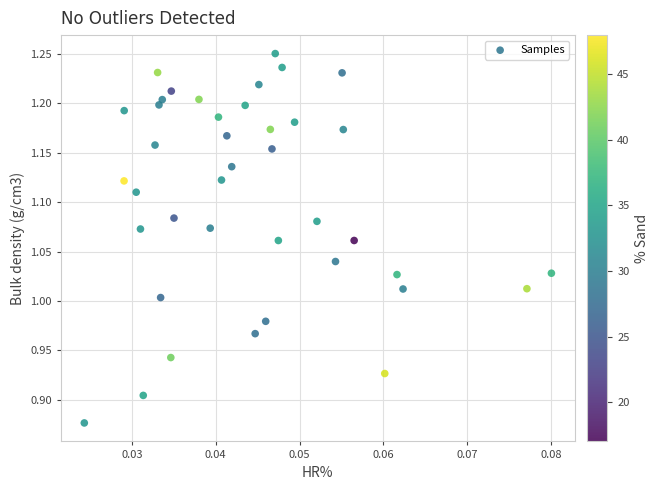

What is the range of Y values (max minus min)?

0.4